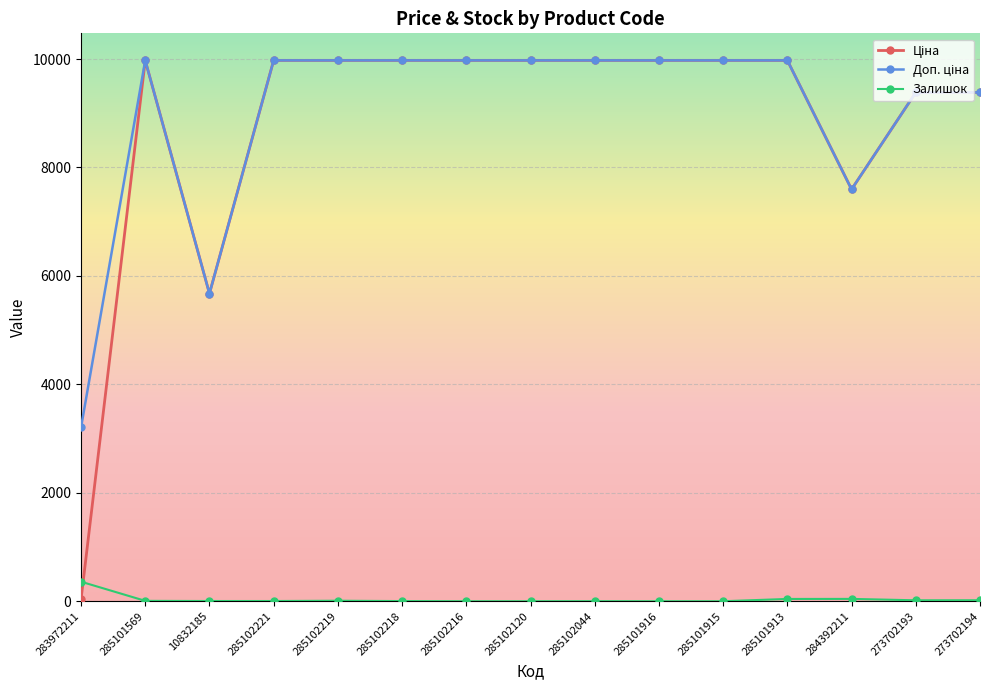

What position from the right is 285102120?

8